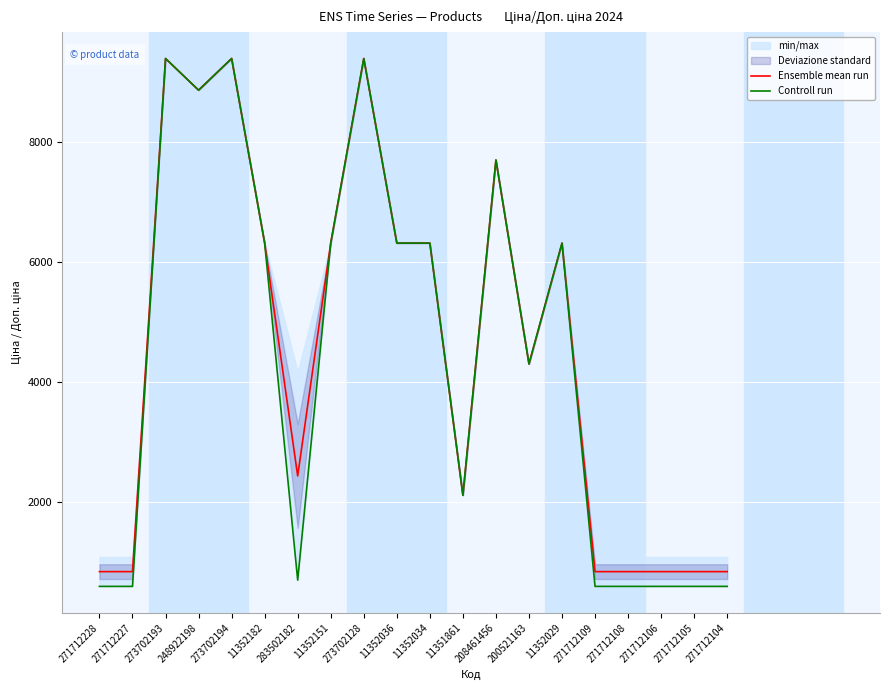

The Controll run series shows 589.9 at 271712109. True or false?

True